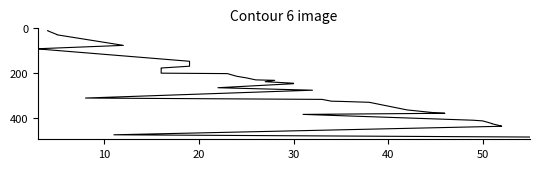

What is the smallest value displayed?

10